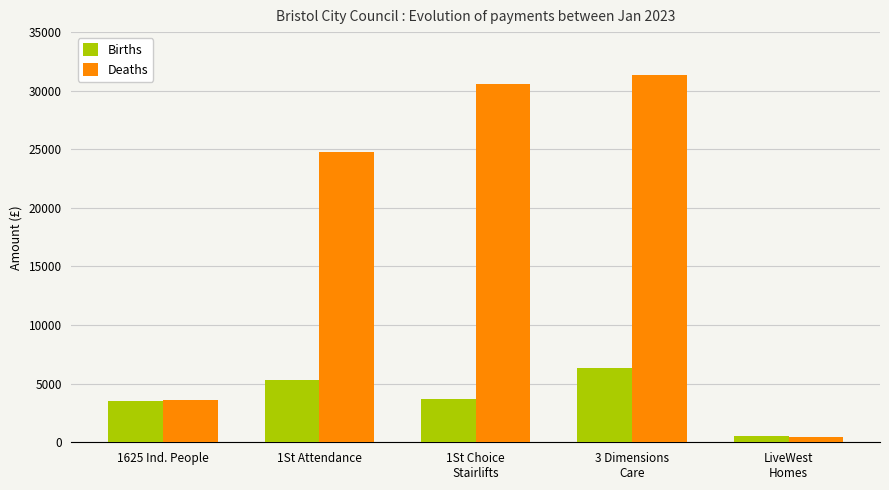

At which label is Deaths closest to 15906?

1St Attendance